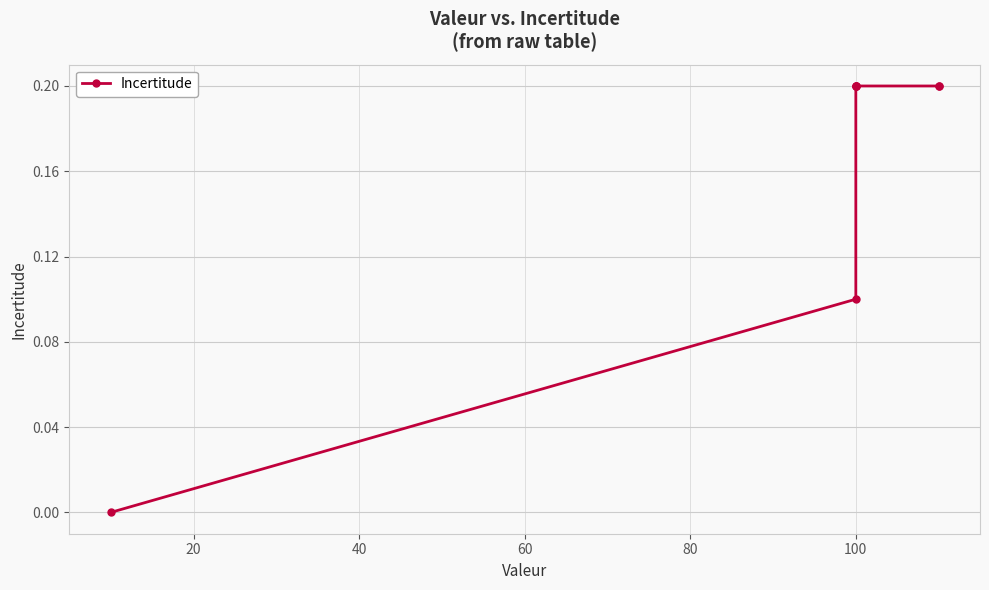

What is the value of the 5th point from the left?

0.2